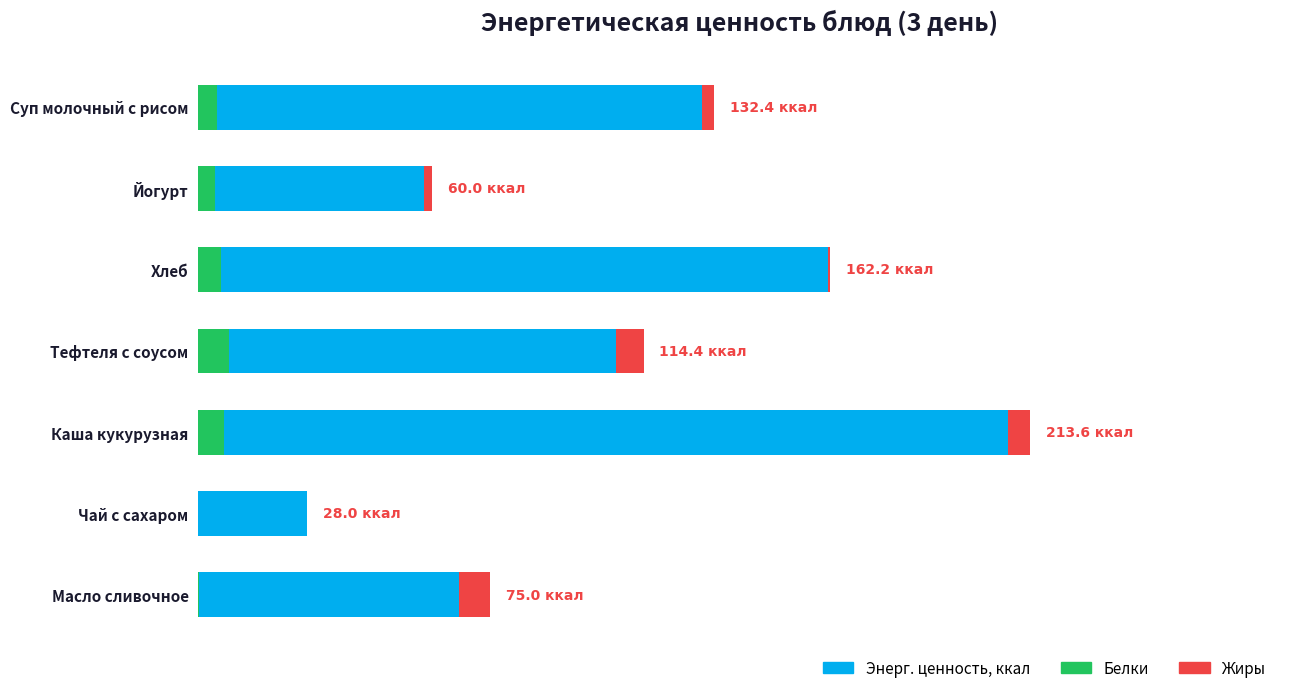

How many groups of bars are there?

7